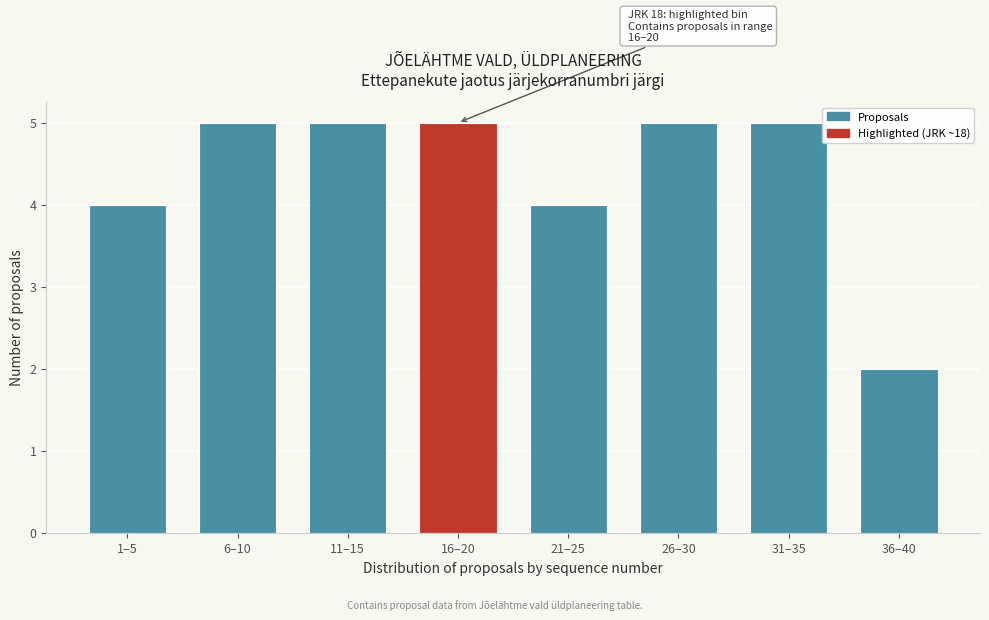

Reading left to right, transcribe all the data shown in this chart.

1–5=4	6–10=5	11–15=5	16–20=5	21–25=4	26–30=5	31–35=5	36–40=2